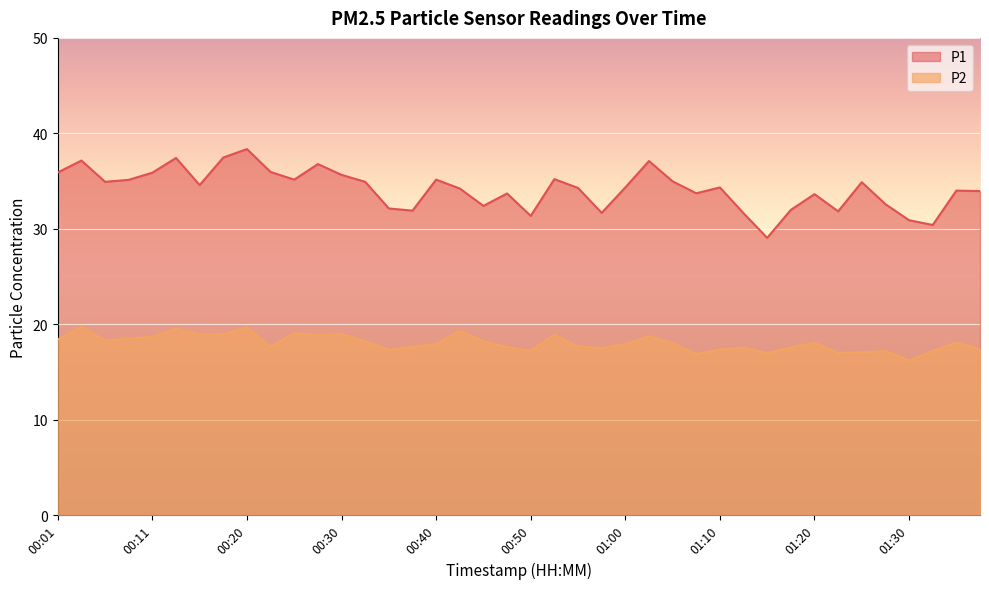

Which series has the largest total across all categories?

P1